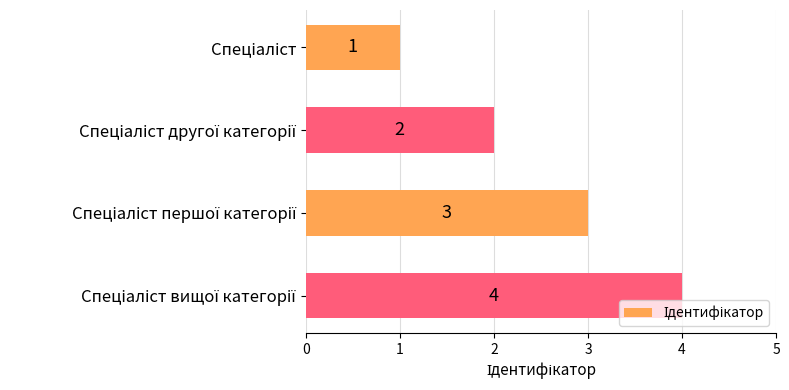

What is the value of the 2nd bar from the top?

2